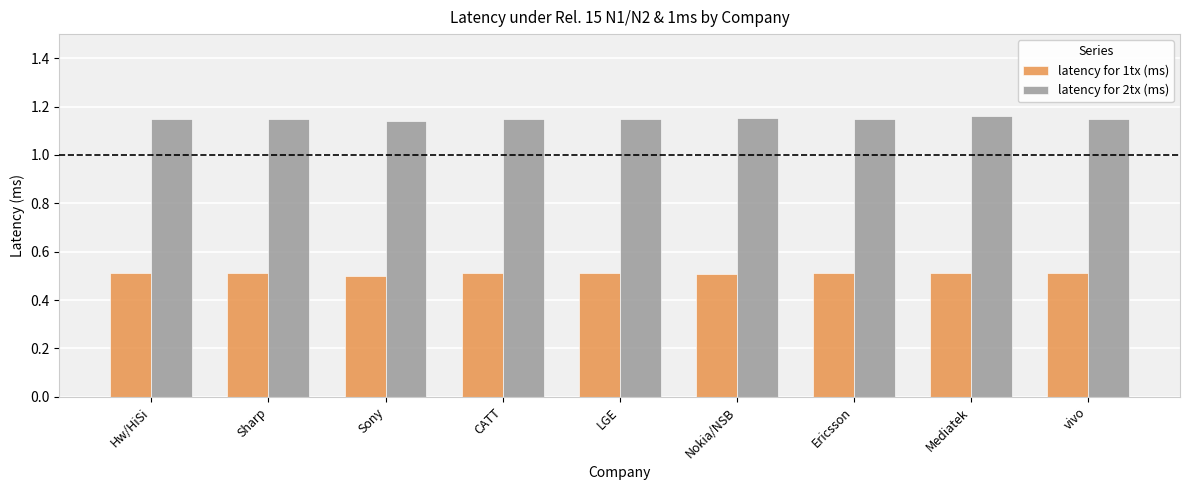

How many data points does each series have?

9